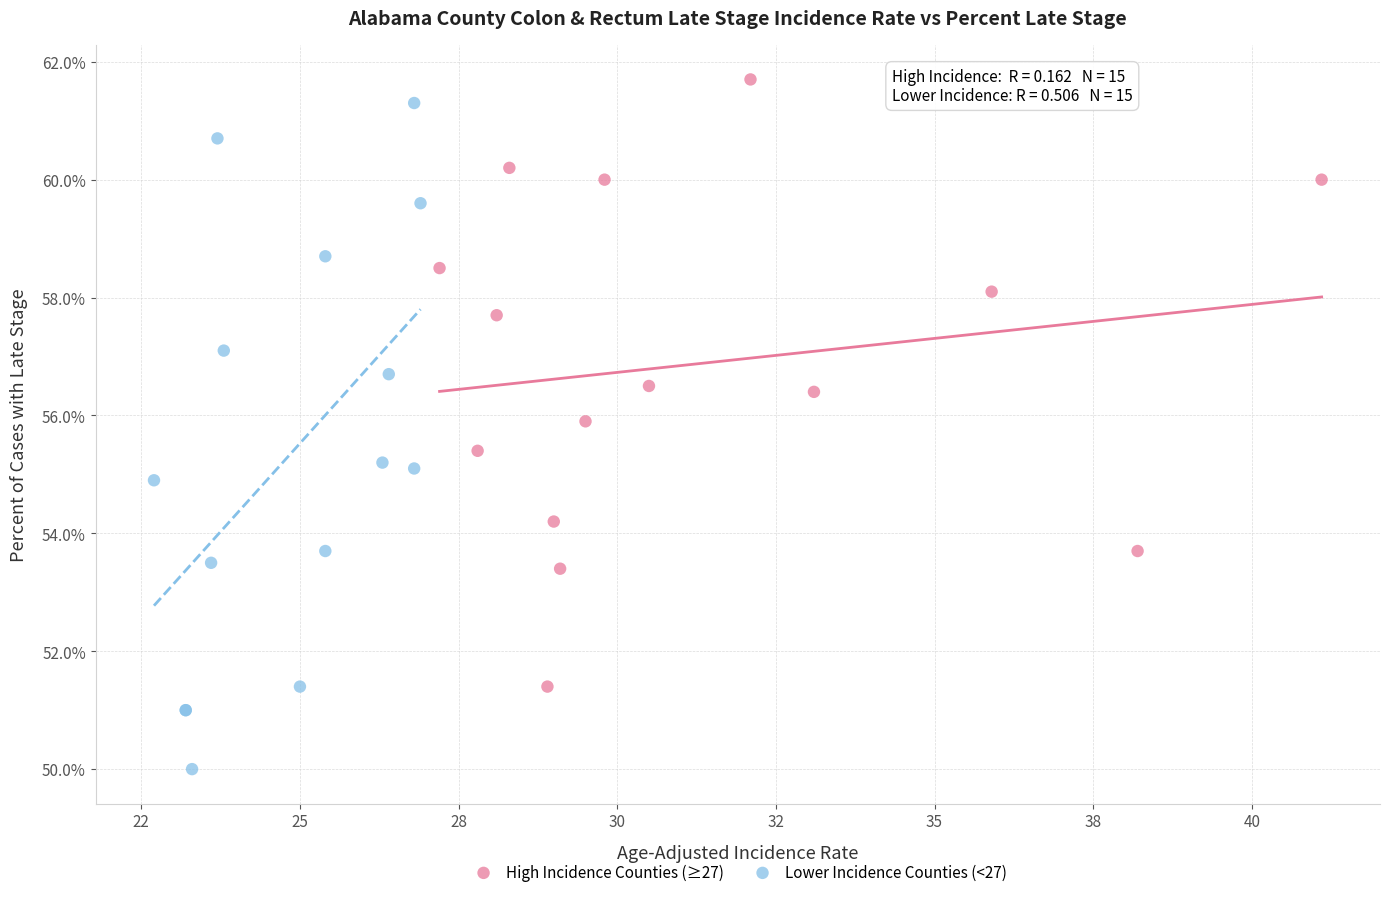

Which series reaches the minimum Y coordinate?

Lower Incidence Counties (<27)